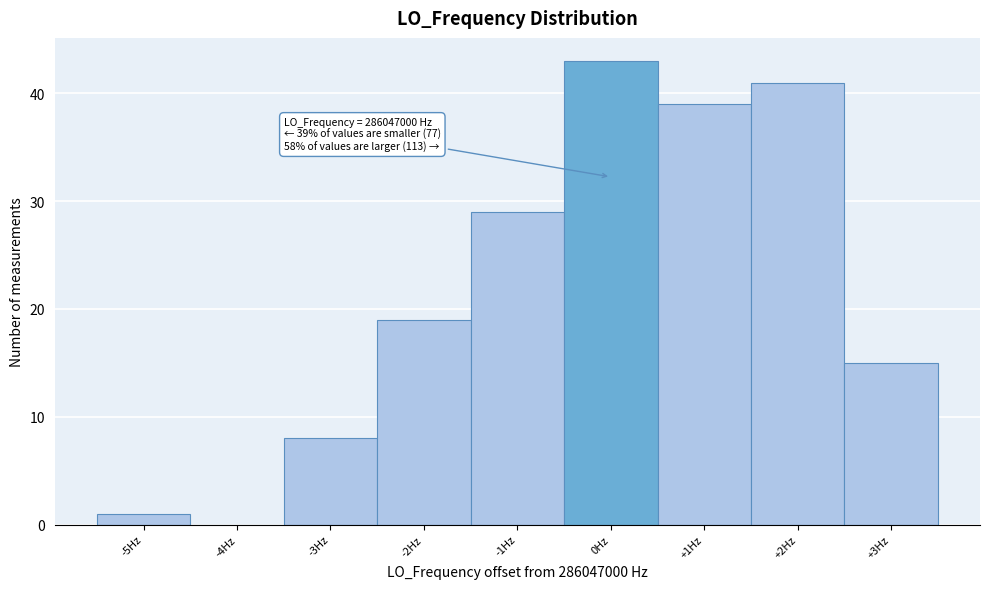

Over which range of the x-axis is the bar tallest?

-0.5 to 0.5